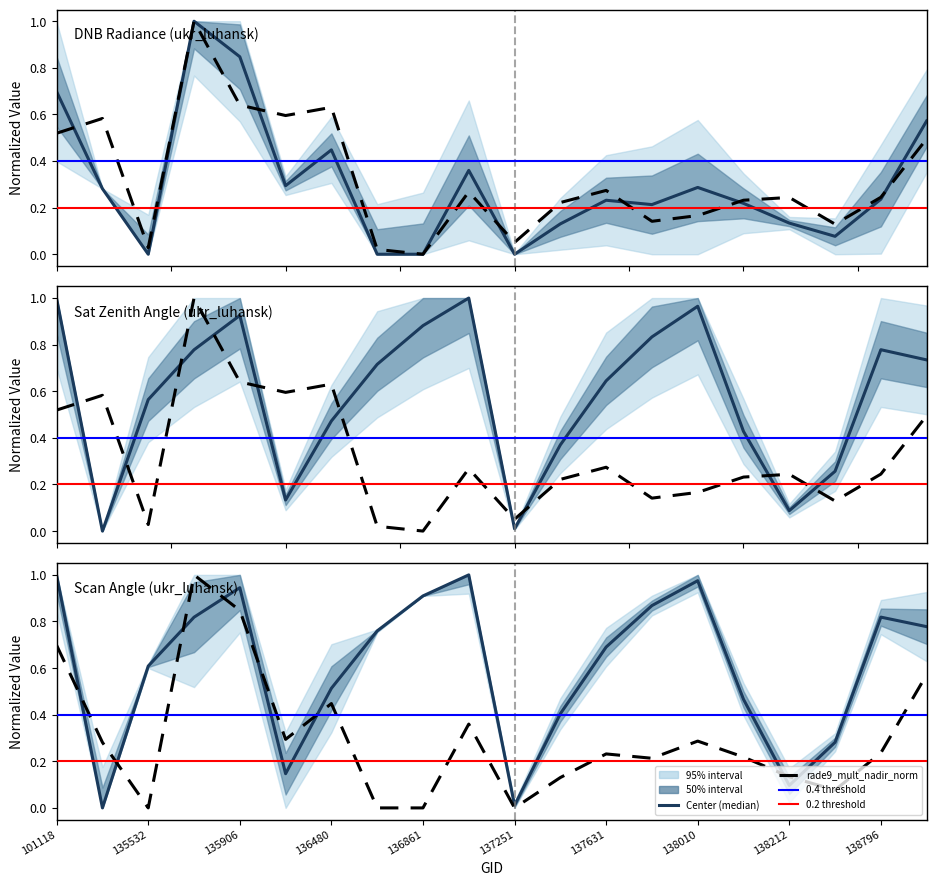

Reading left to right, extract all data points from this chart.

dnbrad: 101118=0.7	101251=0.3	135532=0.0	135717=1.0	135906=0.8	136295=0.3	136480=0.4	136672=0.0	136861=0.0	137047=0.4	137251=0.0	137442=0.1	137631=0.2	137822=0.2	138010=0.3	138022=0.2	138212=0.1	138408=0.1	138796=0.2	138809=0.6
satz: 101118=1.0	101251=0.0	135532=0.6	135717=0.8	135906=0.9	136295=0.1	136480=0.5	136672=0.7	136861=0.9	137047=1.0	137251=0.0	137442=0.4	137631=0.6	137822=0.8	138010=1.0	138022=0.4	138212=0.1	138408=0.3	138796=0.8	138809=0.7
scan_angle: 101118=1.0	101251=0.0	135532=0.6	135717=0.8	135906=0.9	136295=0.1	136480=0.5	136672=0.8	136861=0.9	137047=1.0	137251=0.0	137442=0.4	137631=0.7	137822=0.9	138010=1.0	138022=0.5	138212=0.1	138408=0.3	138796=0.8	138809=0.8
rade9_mult_nadir_norm: 101118=0.5	101251=0.6	135532=0.0	135717=1.0	135906=0.6	136295=0.6	136480=0.6	136672=0.0	136861=0.0	137047=0.3	137251=0.1	137442=0.2	137631=0.3	137822=0.1	138010=0.2	138022=0.2	138212=0.2	138408=0.1	138796=0.2	138809=0.5